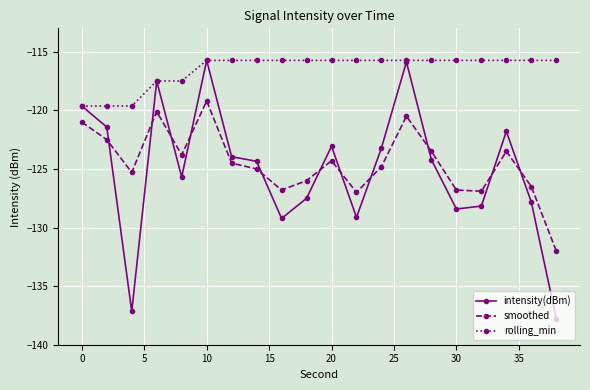

Which series has the widest spread of values?

intensity(dBm)